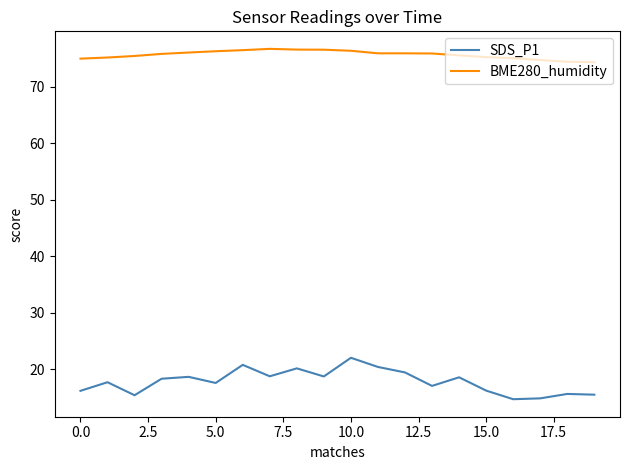

Does the chart display data point markers on the line(s)?

No